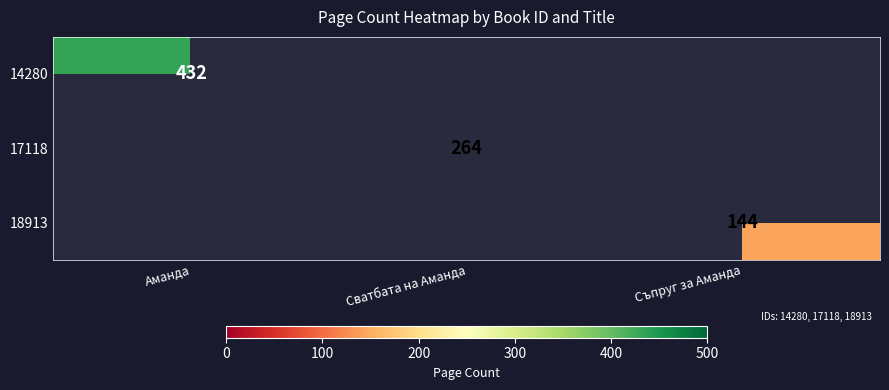

Is it true that 18913 equals 144 at Съпруг за Аманда?

True